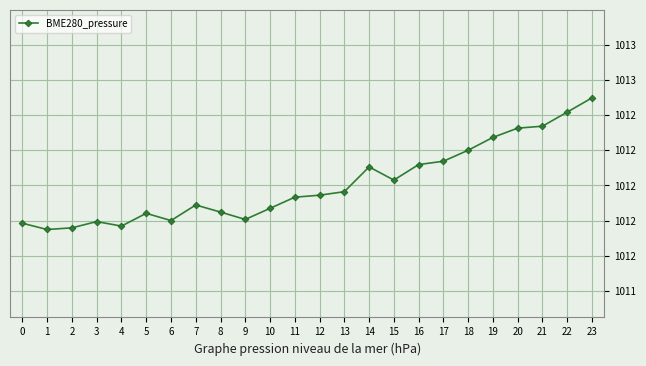

Is this an area chart (filled region under the line)?

No